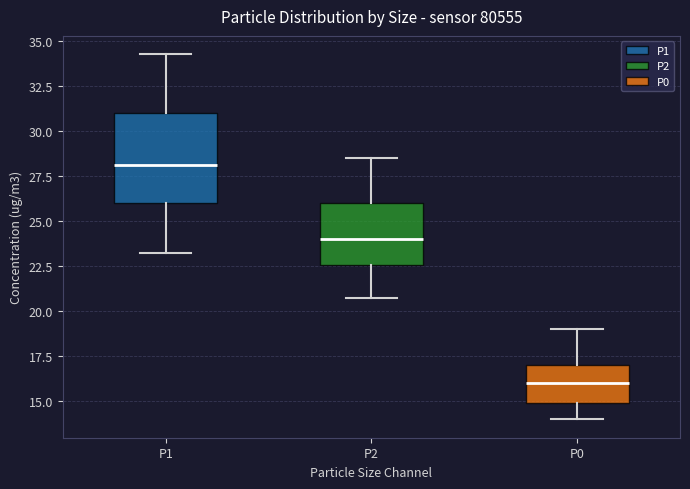

Where is the lower edge of the box for P1 on the y-axis? The values are not printed on the chart, so give them approximately, as read against the axis.

26.0